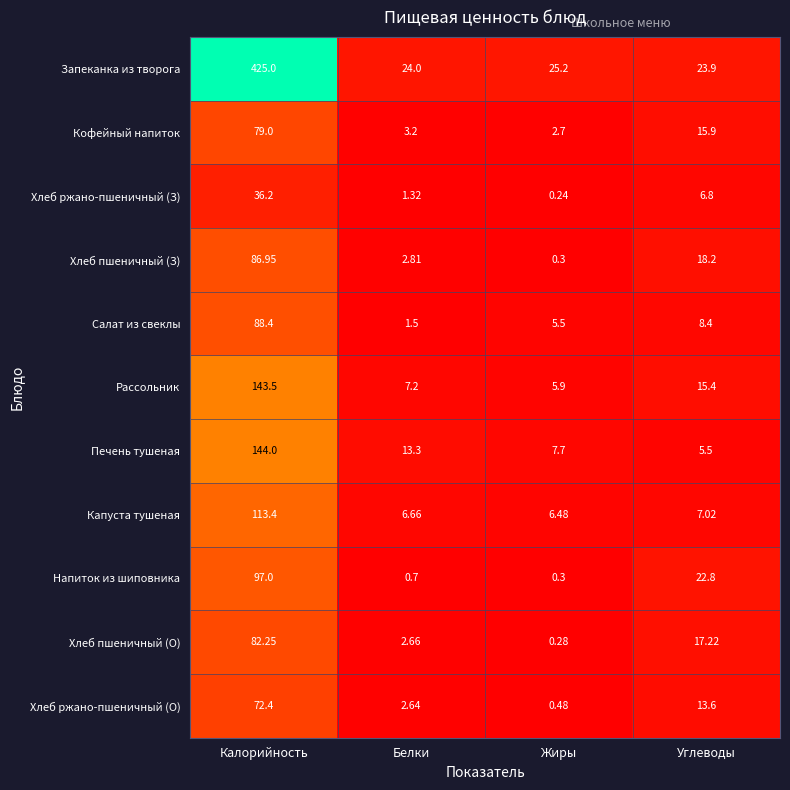

At Калорийность, list the series in order from largest to smallest.

Запеканка из творога, Печень тушеная, Рассольник, Капуста тушеная, Напиток из шиповника, Салат из свеклы, Хлеб пшеничный (З), Хлеб пшеничный (О), Кофейный напиток, Хлеб ржано-пшеничный (О), Хлеб ржано-пшеничный (З)